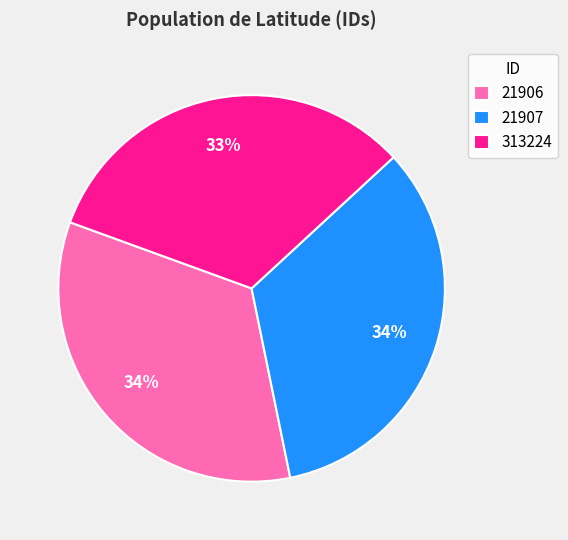

To the nearest percent, what percentage of the pie is 21907?

34%